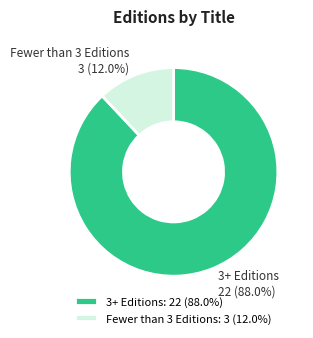

How much of the chart is everything except 3+ Editions?

12.0%